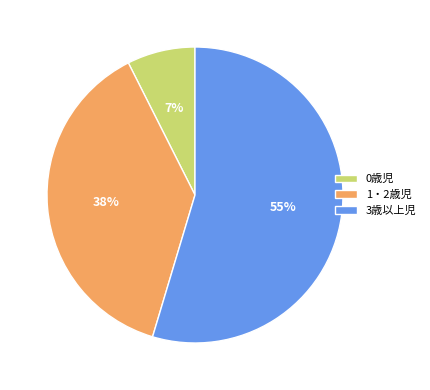

To the nearest percent, what percentage of the pie is 0歳児?

7%